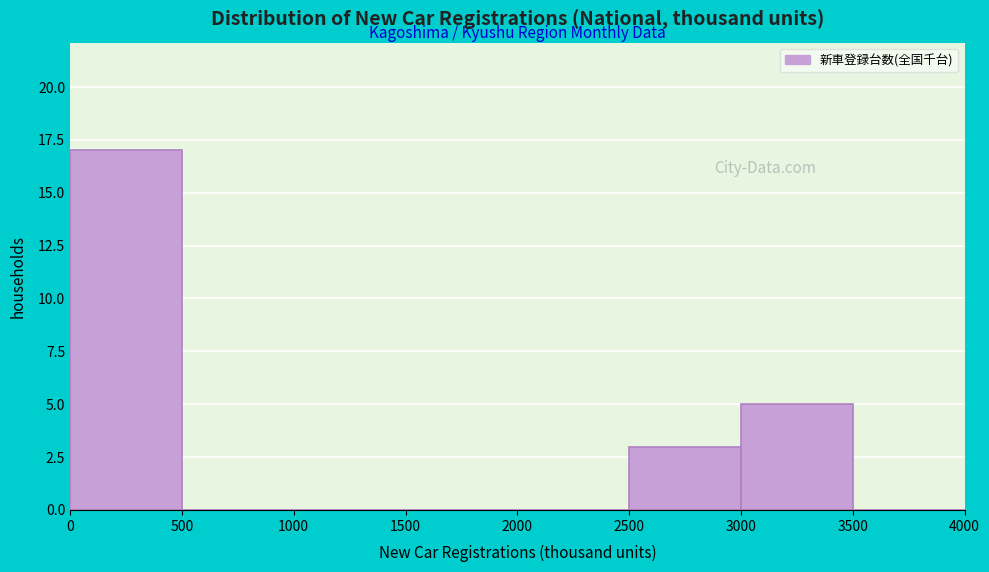

Reading left to right, list every bar in this chart as the range it spans on the x-axis followed by its height. The values are not printed on the chart, so give them approximately, as read against the axis.

0 to 500: 17
500 to 1000: 0
1000 to 1500: 0
1500 to 2000: 0
2000 to 2500: 0
2500 to 3000: 3
3000 to 3500: 5
3500 to 4000: 0